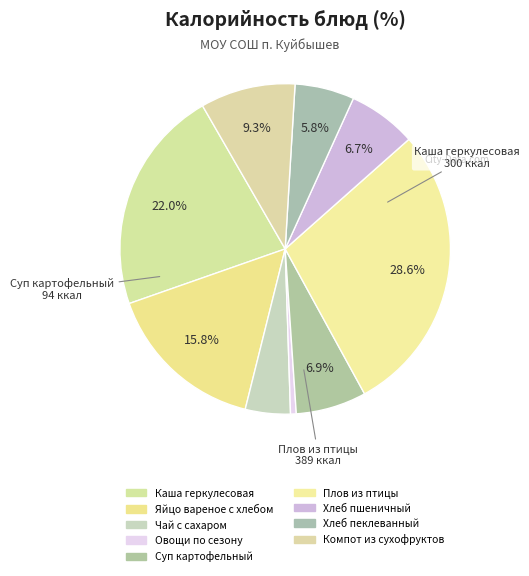

How many slices are in this pie chart?

9